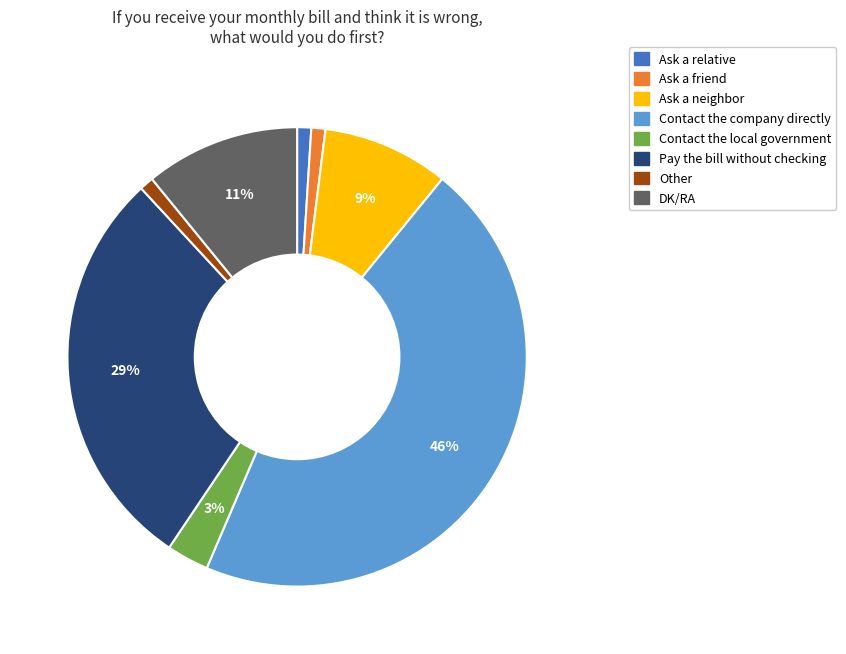

To the nearest percent, what is the combined percentage of Pay the bill without checking and Contact the company directly?

74%